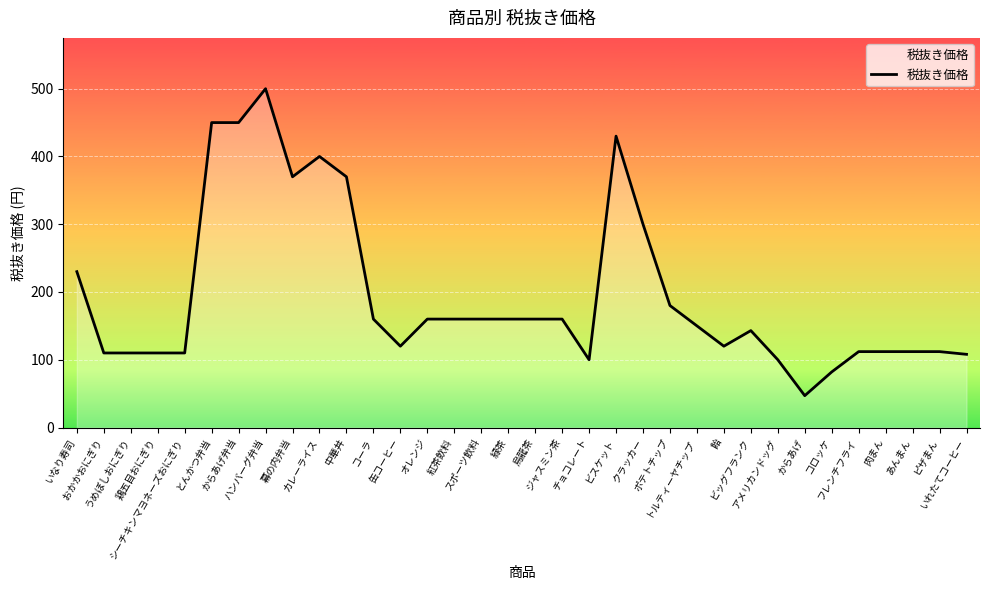

How many values are below 160?

17